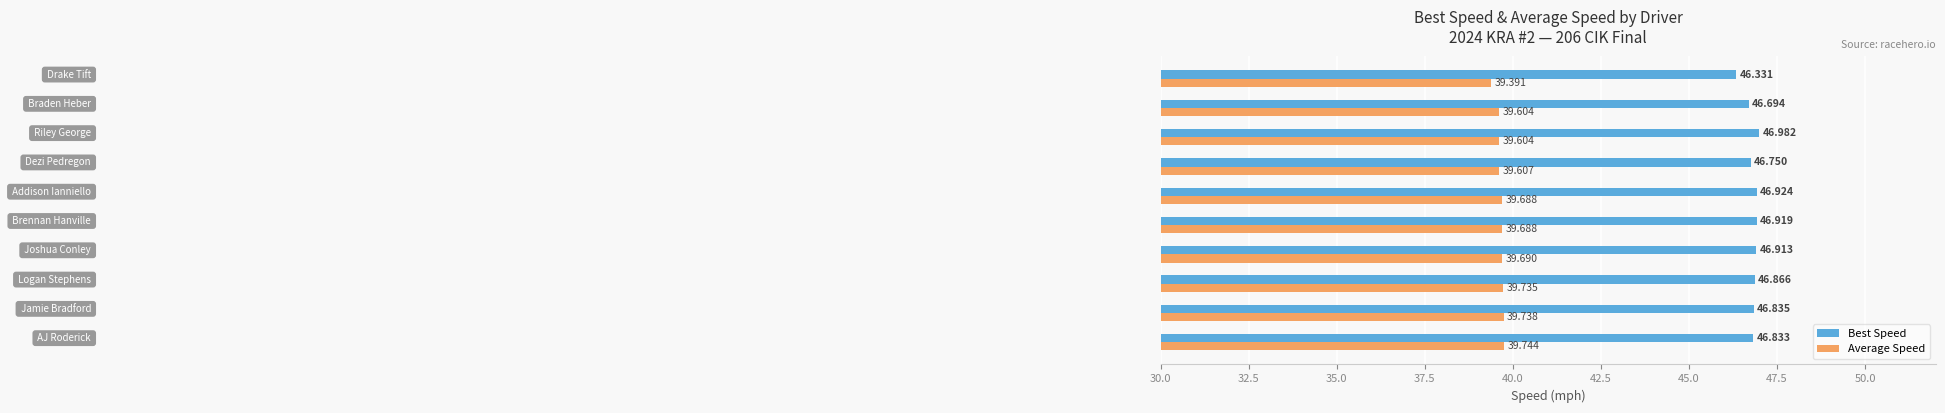

Which series has the widest spread of values?

Best Speed